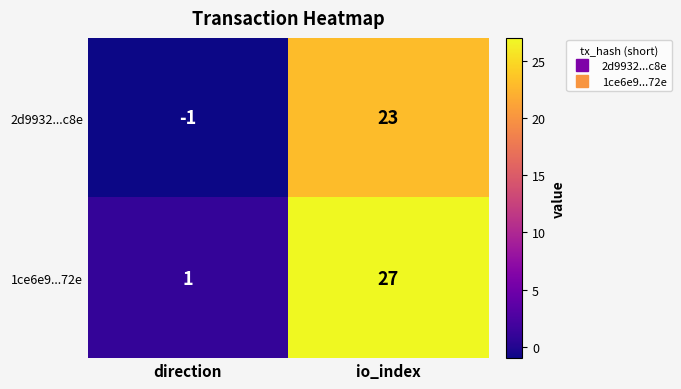

How many data points does each series have?

2